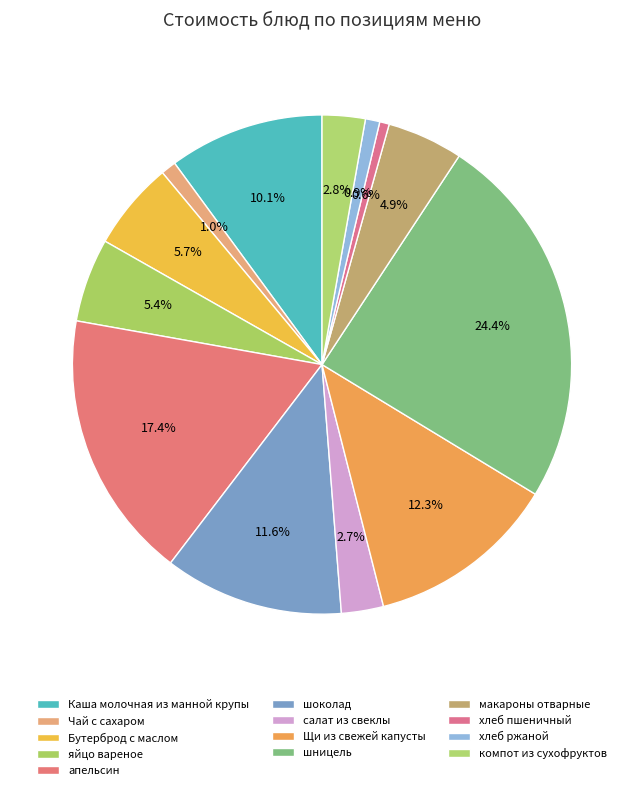

Does макароны отварные represent more than half of the total?

No